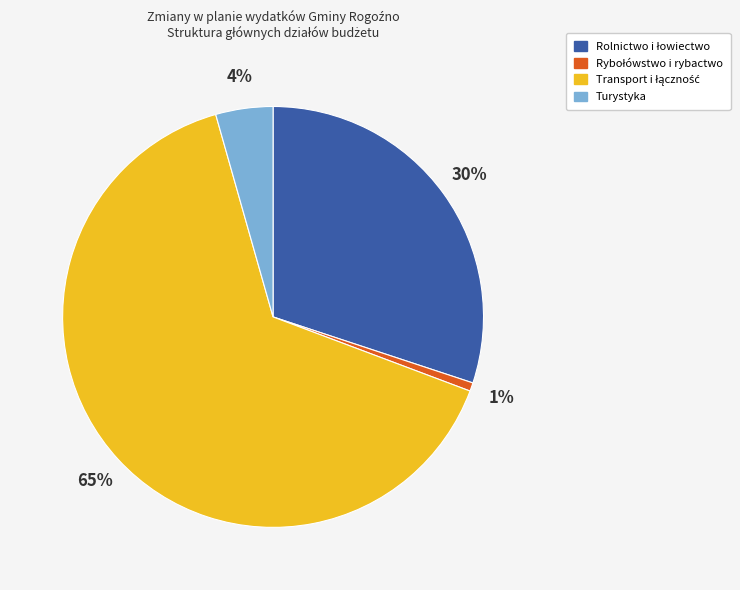

To the nearest percent, what is the average slice percentage?

25%